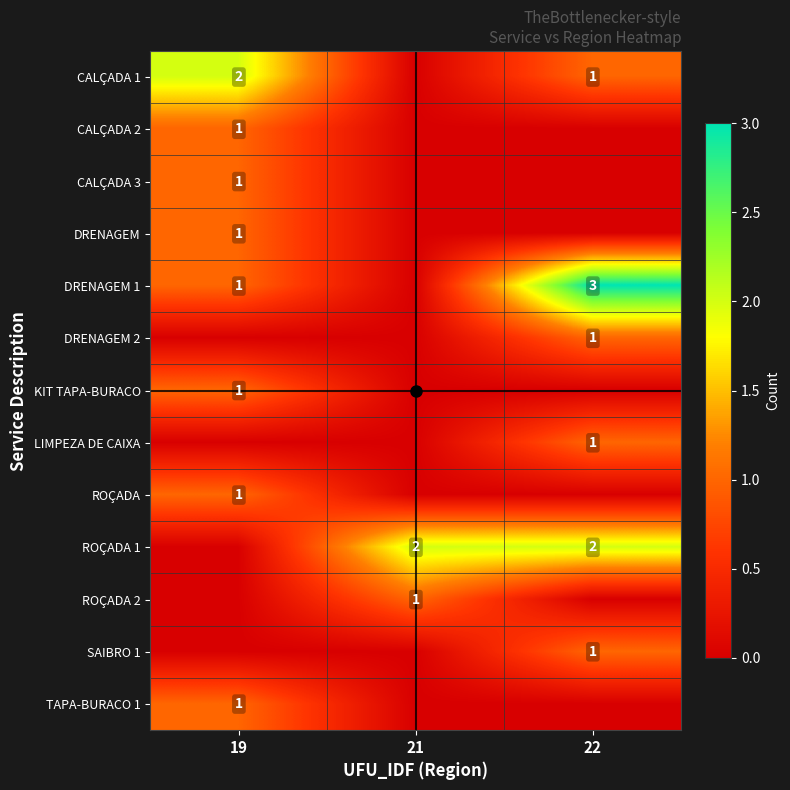

How many values in TAPA-BURACO 1 are above zero?

1